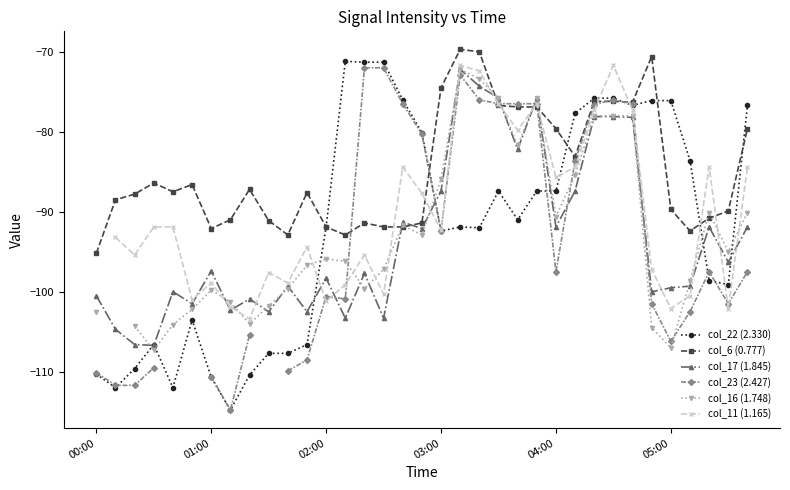

What is the lowest value of the col_23 (2.427) series?

-114.8